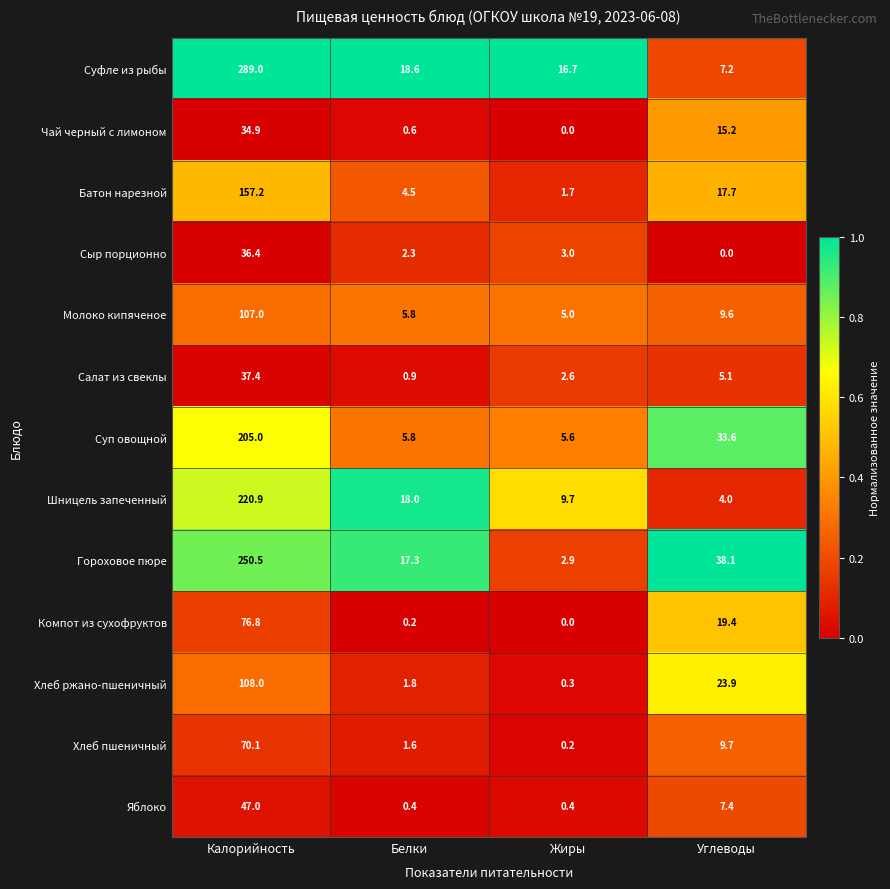

Which series has the largest range (max minus min)?

Суфле из рыбы